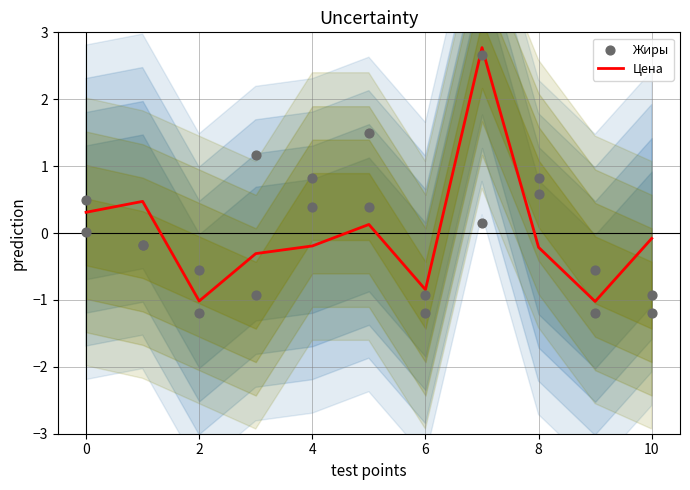

True or false: Цена has a value of -0.2 at 4.

True